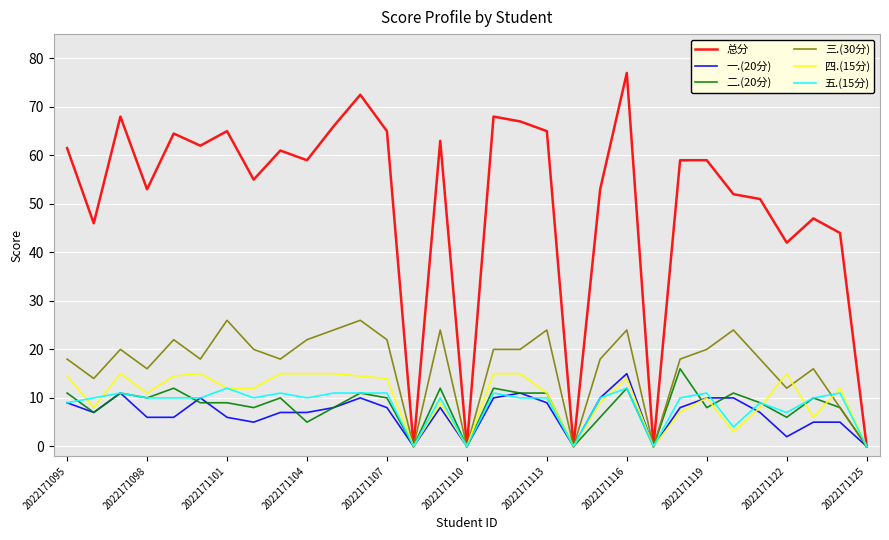

Which series has the widest spread of values?

总分